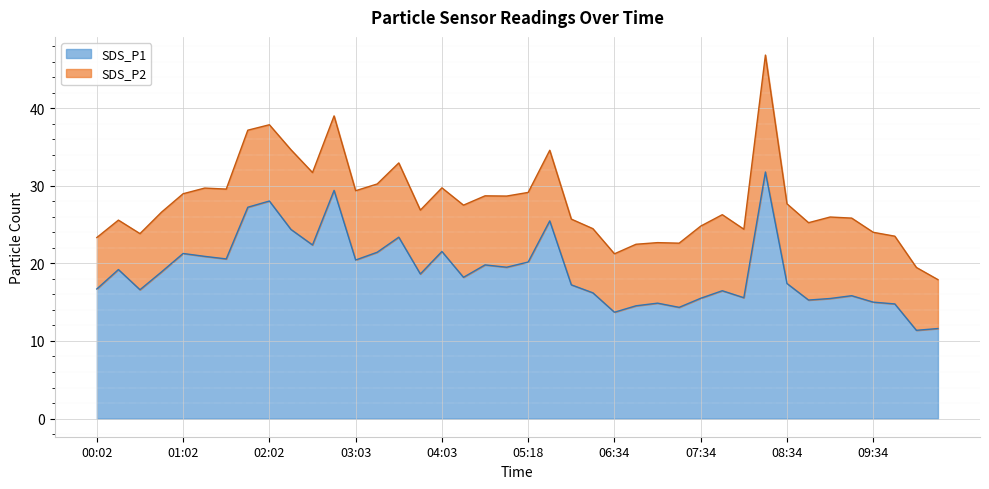

The chart shows a value of 15.5 at 07:34. True or false?

True